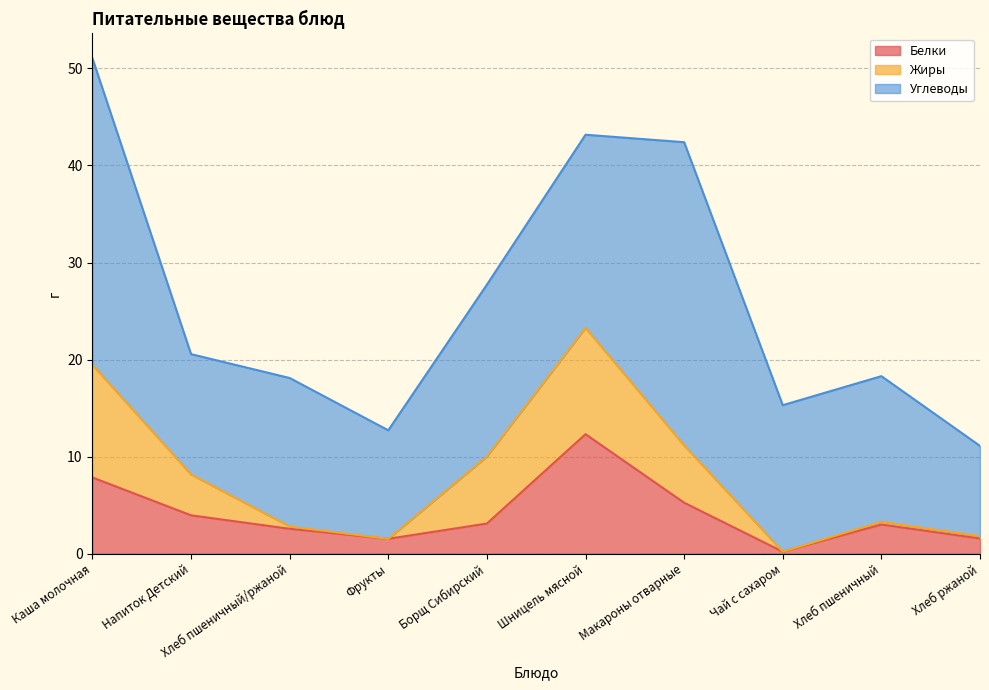

What is the difference between the Белки values at Макароны отварные and Напиток Детский?

1.3